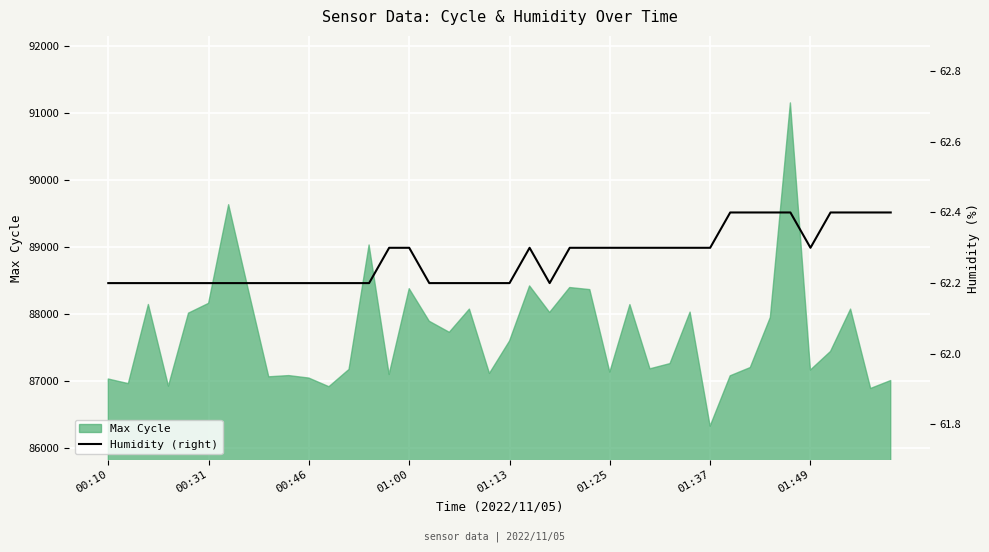

The value at 39 is 62.4. True or false?

True